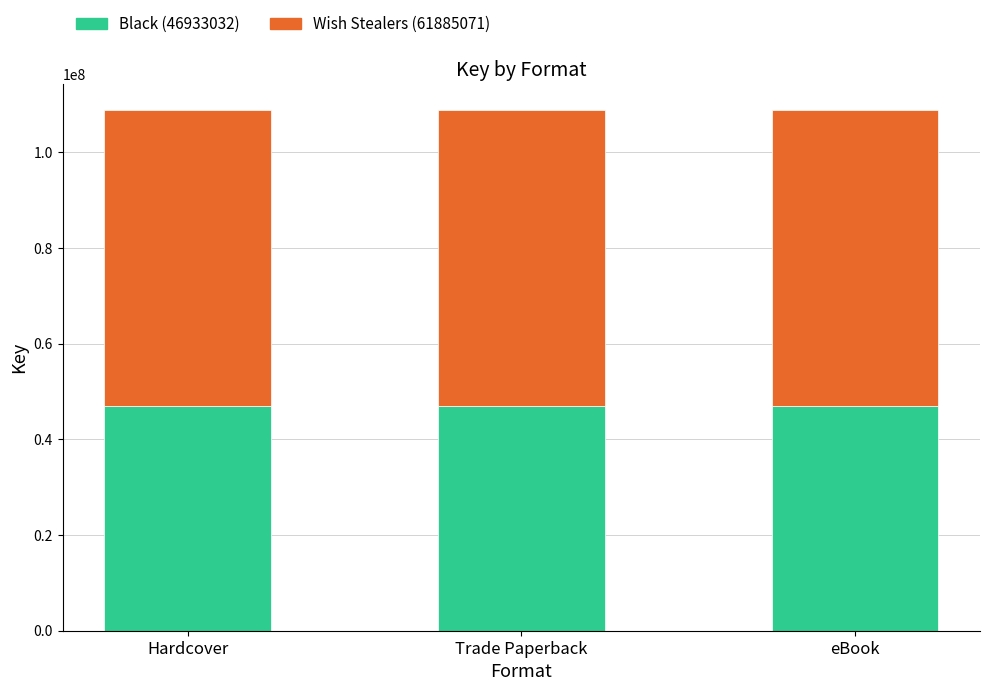

What are all the series names shown in the legend?

Black (46933032), Wish Stealers (61885071)